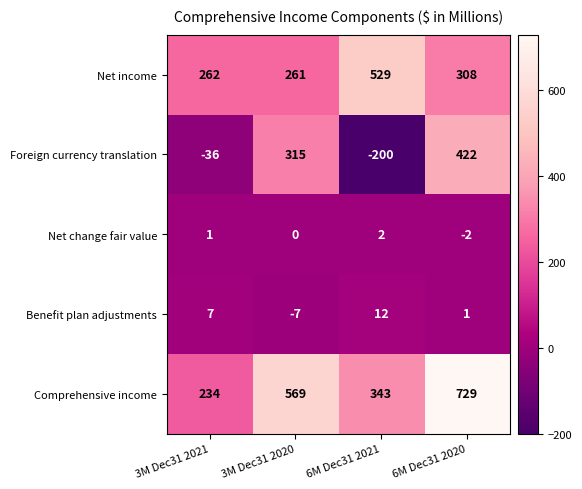

What is the smallest value displayed?

-200